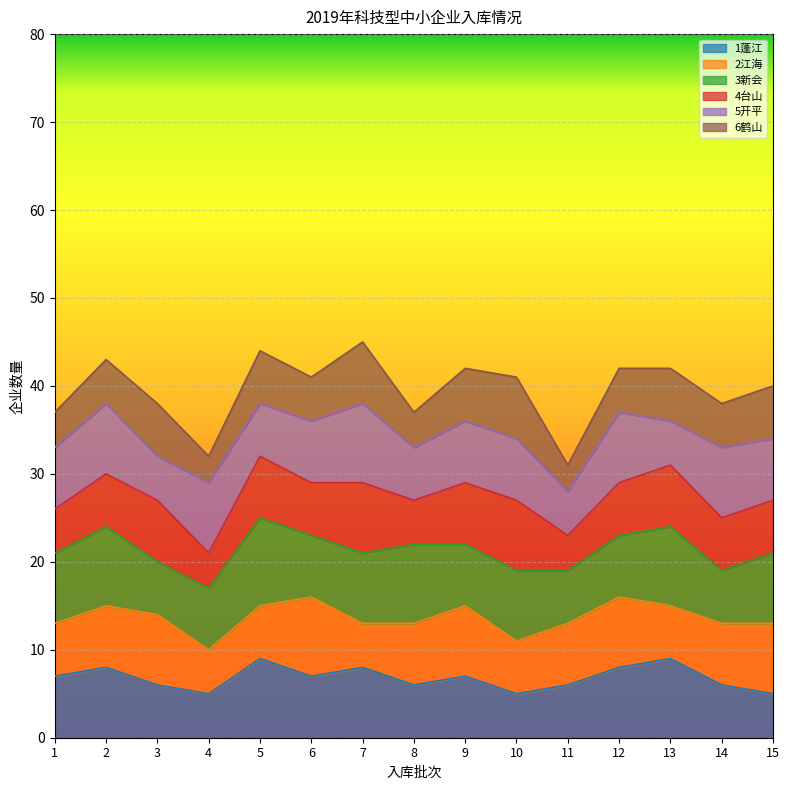

The 1蓬江 series shows 12 at 5. True or false?

False